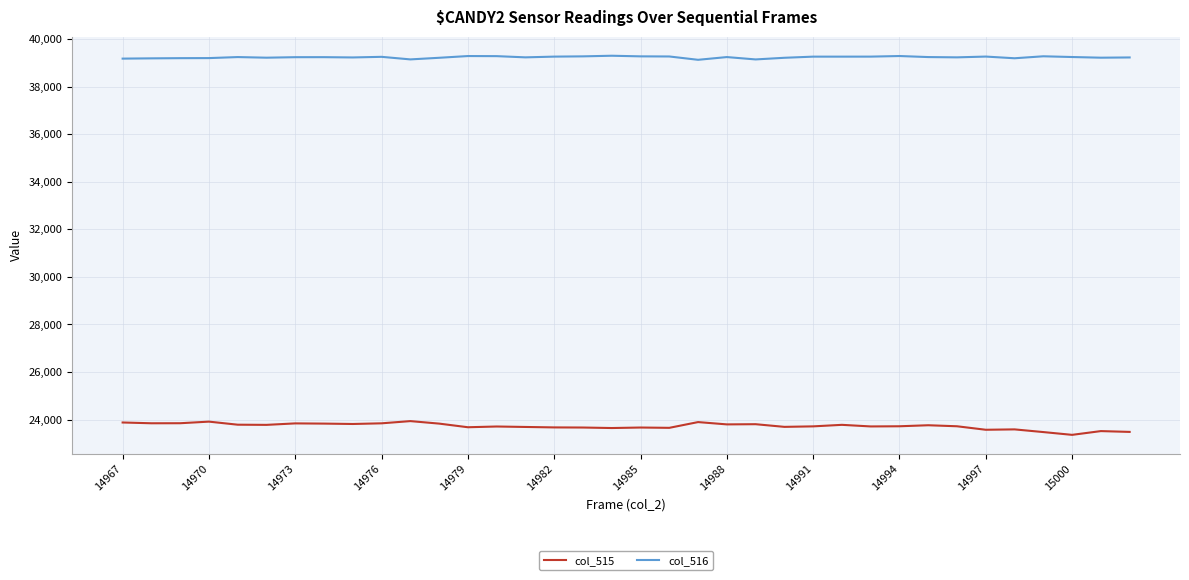

What is the minimum value shown in the chart?

23358